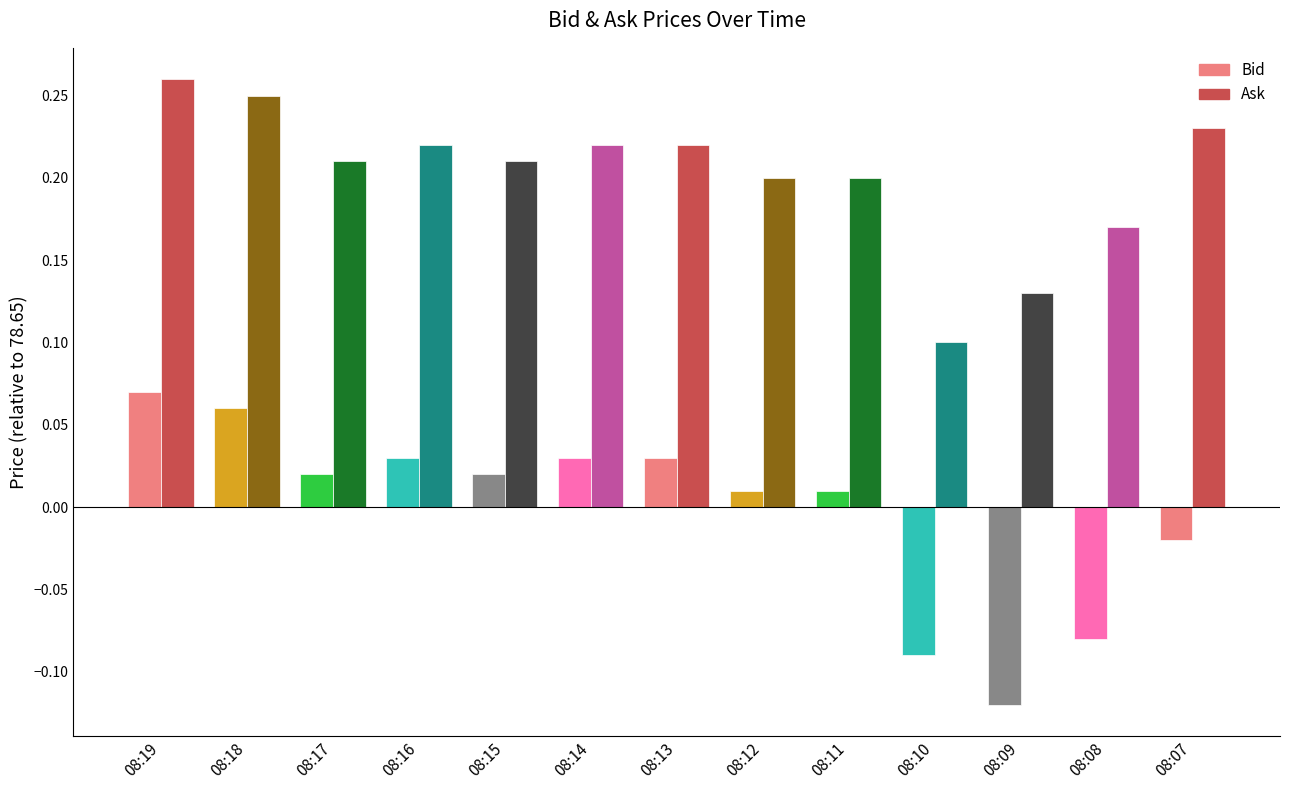

Which category has the lowest value across all series?

08:09